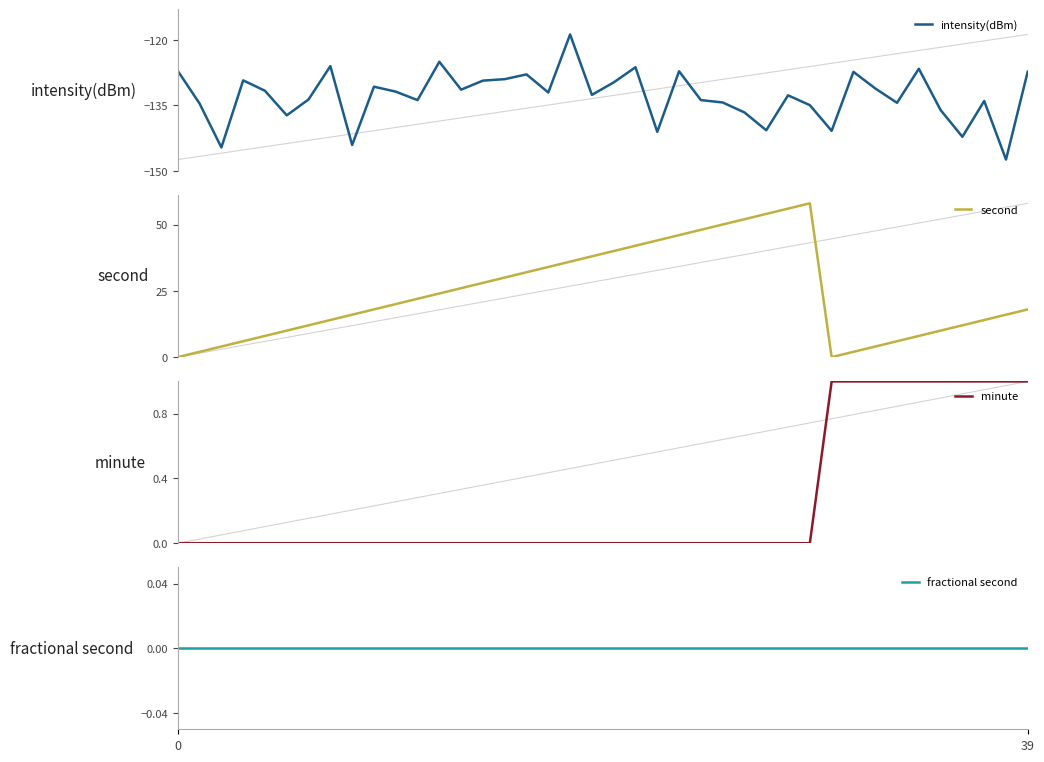

Rank the series at 35 from highest to lowest value.

second, minute, fractional second, intensity(dBm)